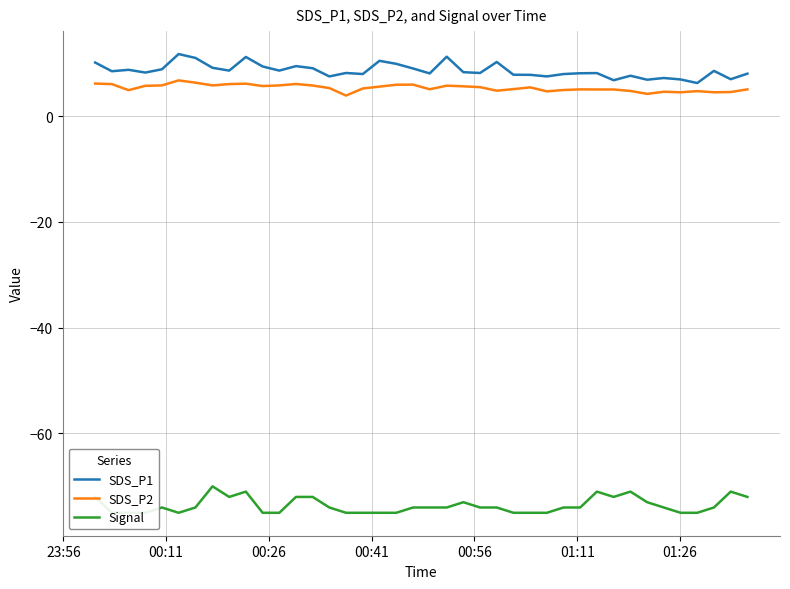

Reading left to right, transcribe all the data shown in this chart.

SDS_P1: 10.1	8.5	8.8	8.2	8.8	11.7	11.0	9.1	8.6	11.2	9.4	8.6	9.4	9.1	7.5	8.2	8.0	10.4	9.9	9.0	8.1	11.2	8.3	8.2	10.2	7.8	7.8	7.5	8.0	8.1	8.1	6.8	7.6	6.9	7.2	6.9	6.2	8.6	7.0	8.0
SDS_P2: 6.2	6.0	4.9	5.7	5.8	6.8	6.3	5.8	6.0	6.1	5.7	5.8	6.1	5.8	5.3	3.9	5.2	5.6	5.9	6.0	5.1	5.8	5.6	5.5	4.8	5.1	5.4	4.7	4.9	5.0	5.0	5.0	4.8	4.2	4.6	4.5	4.7	4.5	4.5	5.0
Signal: -72.0	-75.0	-75.0	-75.0	-74.0	-75.0	-74.0	-70.0	-72.0	-71.0	-75.0	-75.0	-72.0	-72.0	-74.0	-75.0	-75.0	-75.0	-75.0	-74.0	-74.0	-74.0	-73.0	-74.0	-74.0	-75.0	-75.0	-75.0	-74.0	-74.0	-71.0	-72.0	-71.0	-73.0	-74.0	-75.0	-75.0	-74.0	-71.0	-72.0